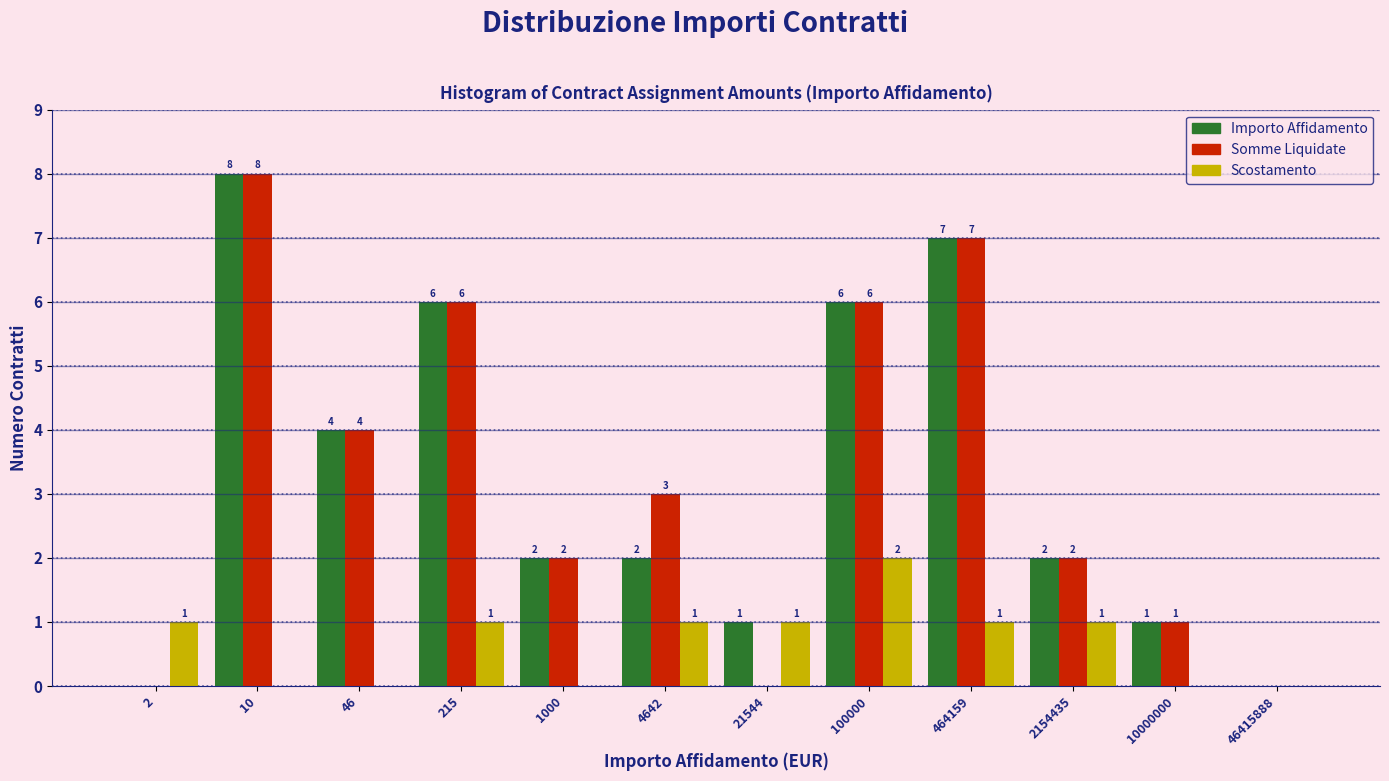

Reading left to right, what are all the values shown in this chart?

Importo Affidamento: 2=0	10=8	46=4	215=6	1000=2	4642=2	21544=1	100000=6	464159=7	2154435=2	10000000=1	46415888=0
Somme Liquidate: 2=0	10=8	46=4	215=6	1000=2	4642=3	21544=0	100000=6	464159=7	2154435=2	10000000=1	46415888=0
Scostamento: 2=1	10=0	46=0	215=1	1000=0	4642=1	21544=1	100000=2	464159=1	2154435=1	10000000=0	46415888=0